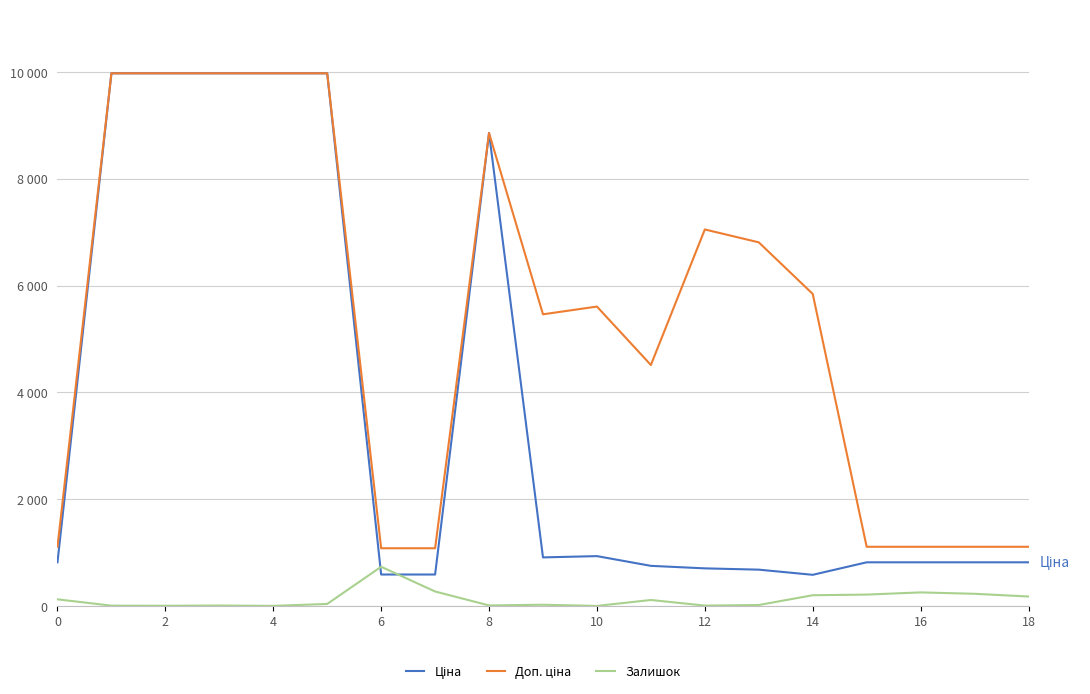

Does the chart have visible grid lines?

Yes